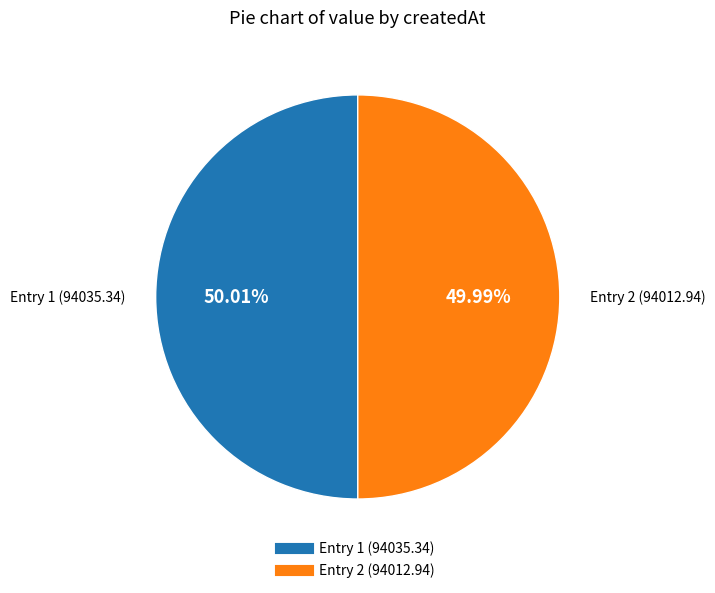

Does any single category account for the majority?

Yes